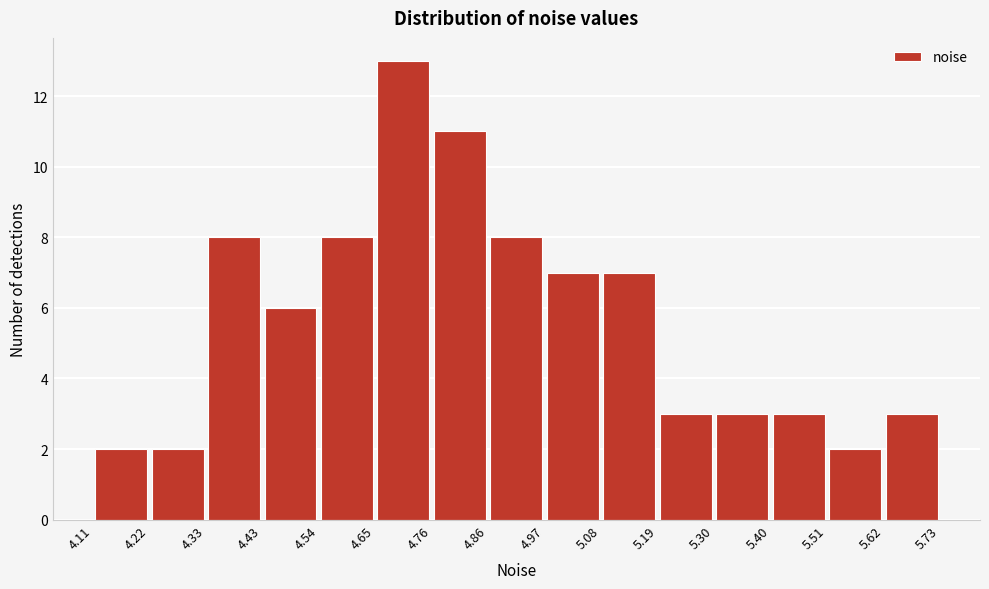

Which range on the x-axis has the tallest bar?

4.65 to 4.76